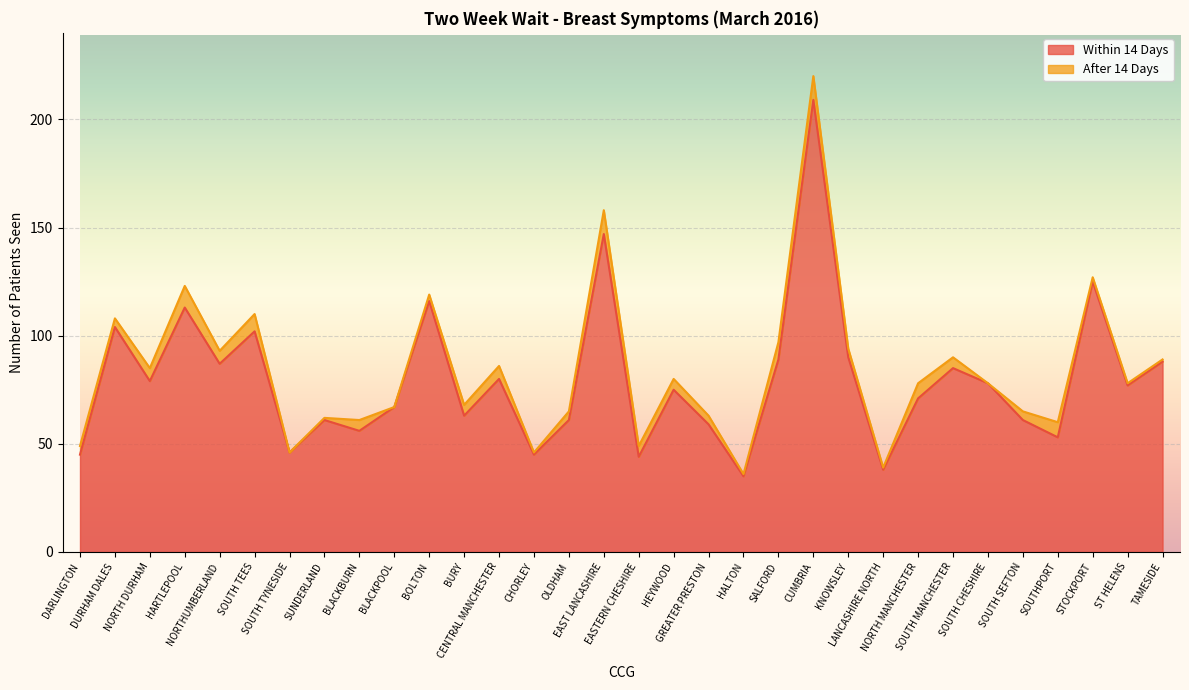

Rank the categories by value from highest to lowest.

CUMBRIA, EAST LANCASHIRE, STOCKPORT, BOLTON, HARTLEPOOL, DURHAM DALES, SOUTH TEES, KNOWSLEY, SALFORD, TAMESIDE, NORTHUMBERLAND, SOUTH MANCHESTER, CENTRAL MANCHESTER, NORTH DURHAM, SOUTH CHESHIRE, ST HELENS, HEYWOOD, NORTH MANCHESTER, BLACKPOOL, BURY, SUNDERLAND, OLDHAM, SOUTH SEFTON, GREATER PRESTON, BLACKBURN, SOUTHPORT, SOUTH TYNESIDE, DARLINGTON, CHORLEY, EASTERN CHESHIRE, LANCASHIRE NORTH, HALTON